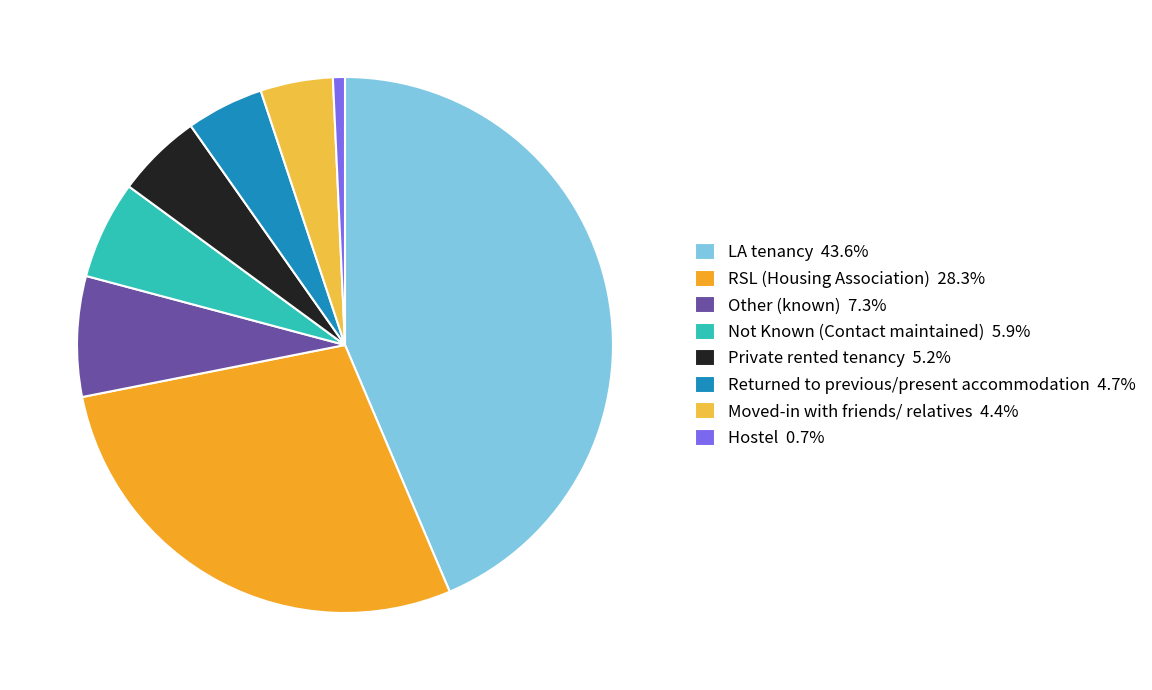

Is it true that Returned to previous/present accommodation is 5% of the pie?

True